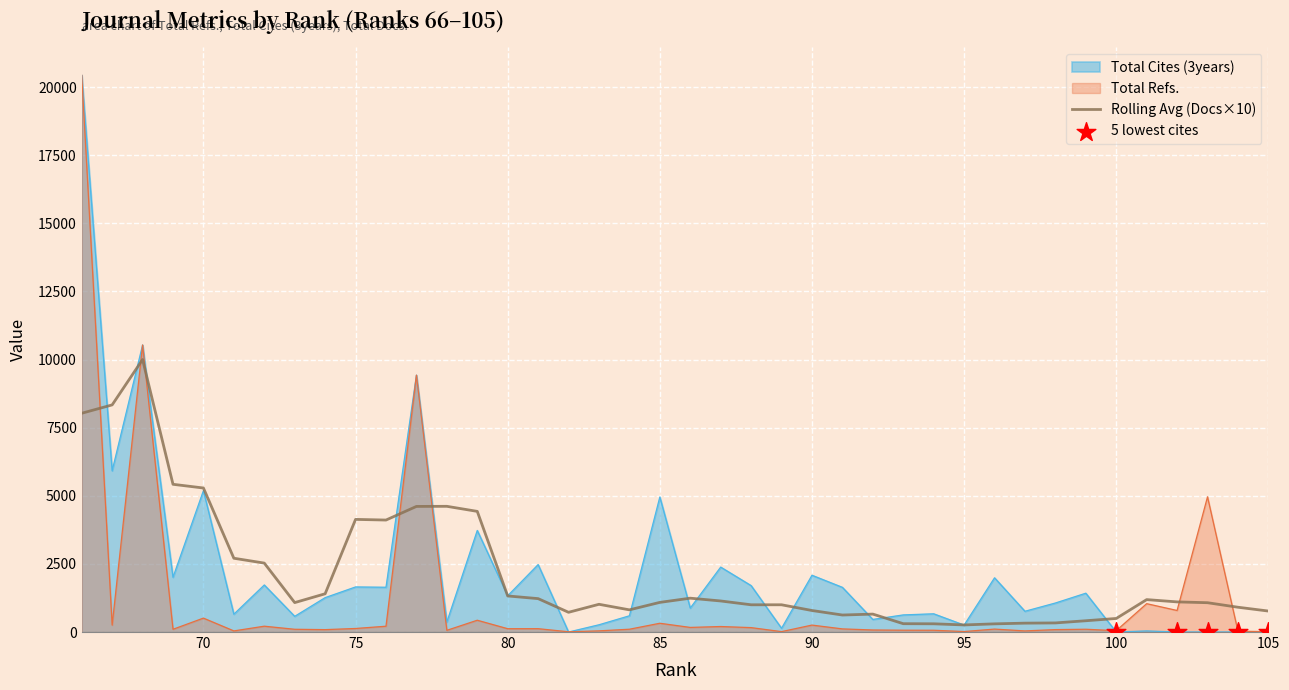

Which series has the largest total across all categories?

Total Cites (3years)